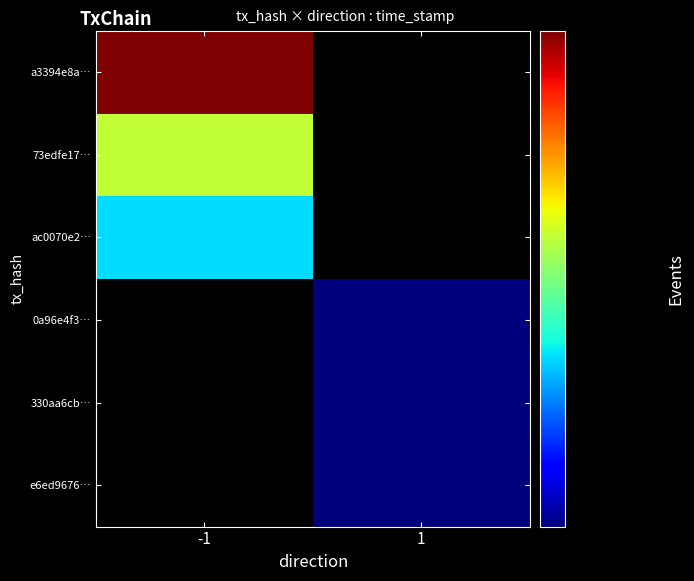

Which category has the highest value in the a3394e8a… series?

-1